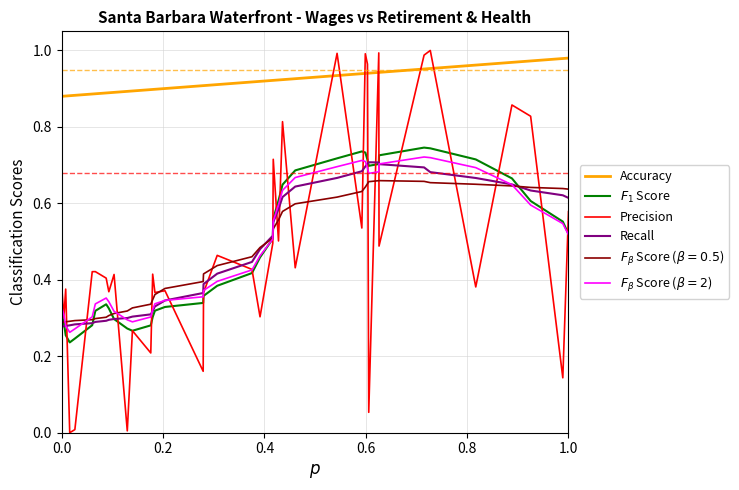

How many interior local peaks does the $F_1$ Score series have?

3